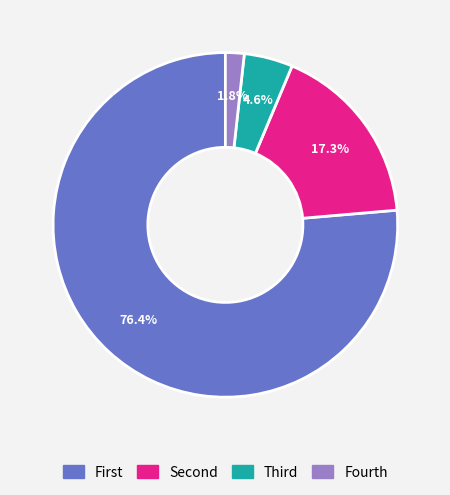

Rank the categories by value from lowest to highest.

Fourth, Third, Second, First